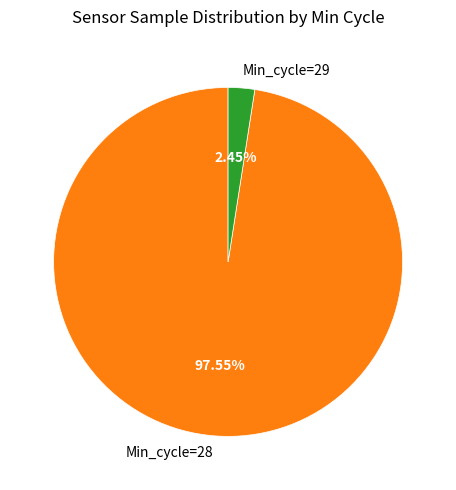

Which has a higher value, Min_cycle=29 or Min_cycle=28?

Min_cycle=28